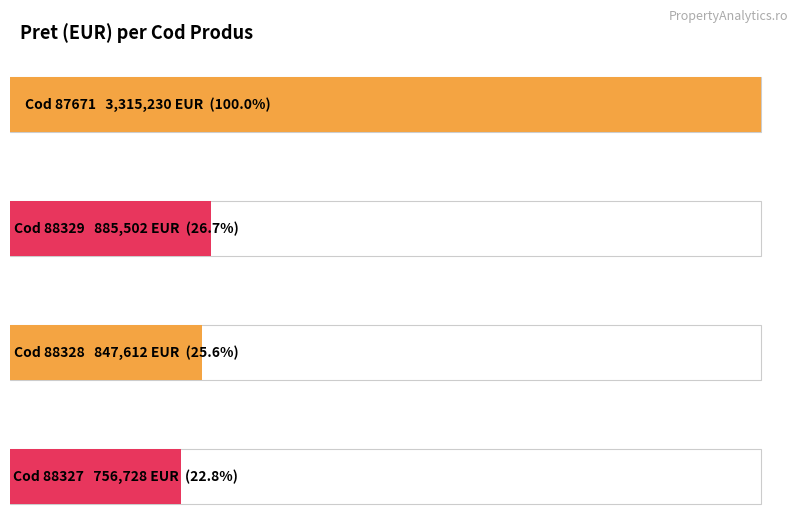

Reading left to right, extract all data points from this chart.

3315230	885502	847612	756728